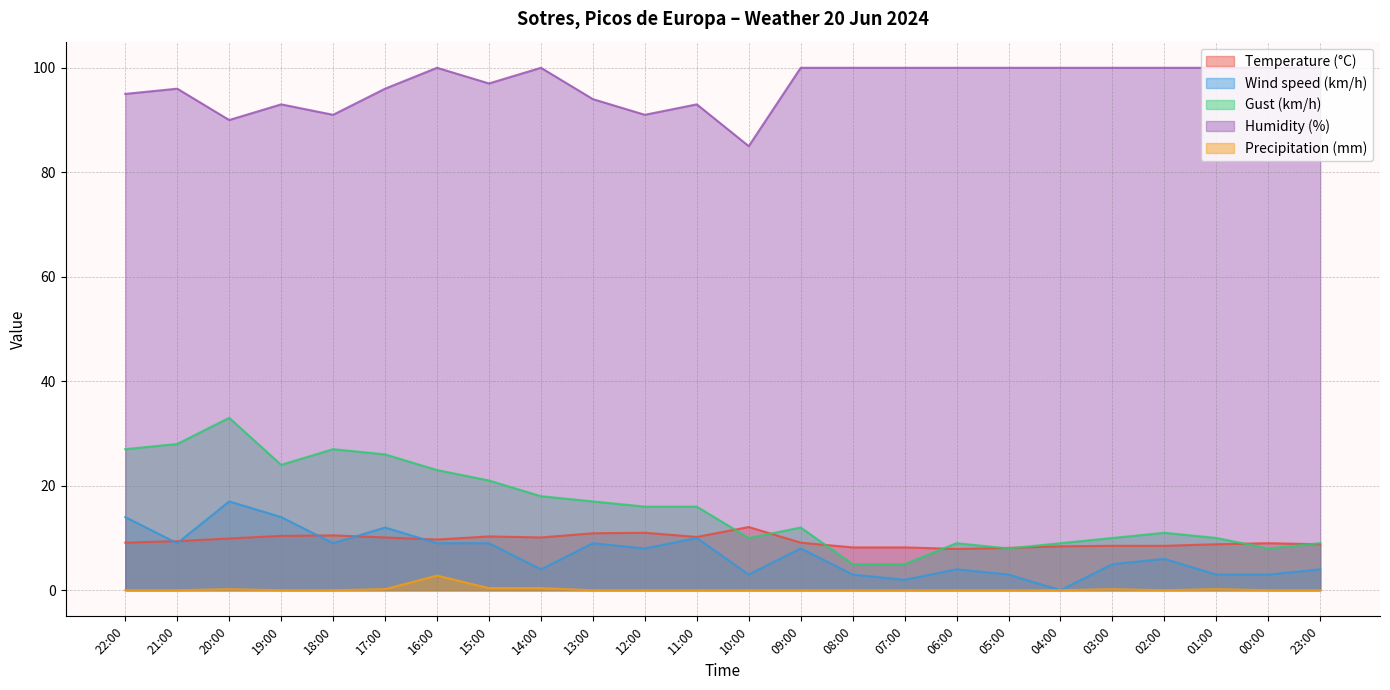

At which category is the sum across all series the highest?

20:00